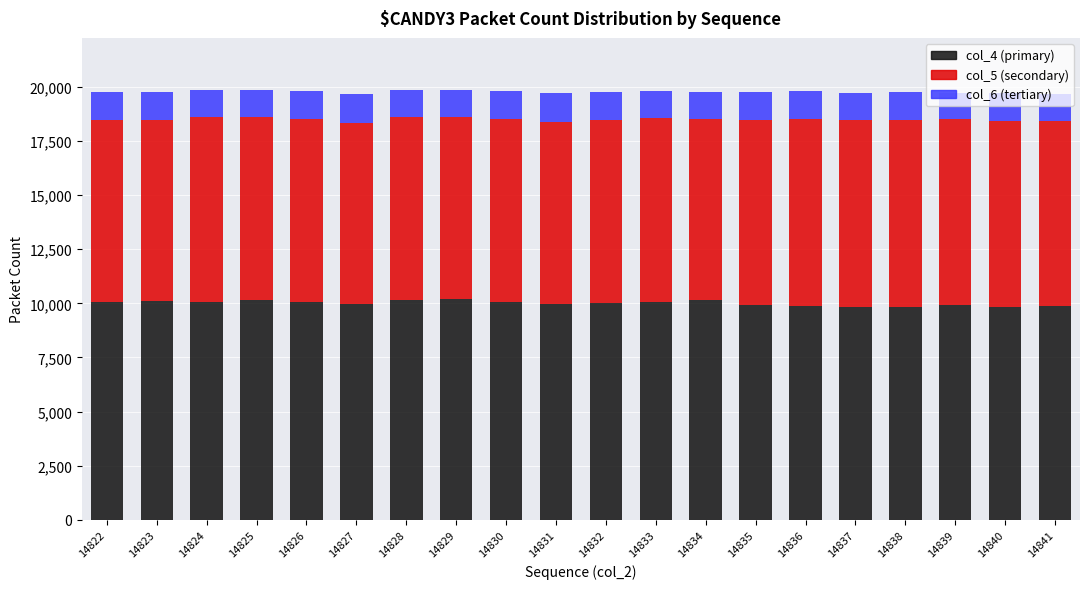

The value of col_4 (primary) at 14824 is 10045. True or false?

True